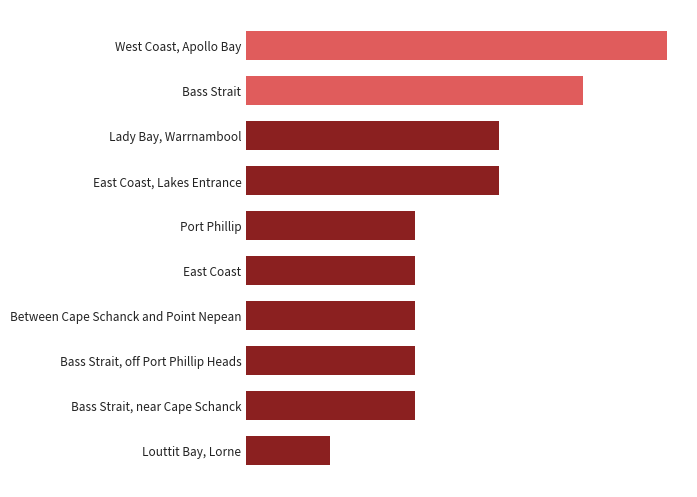

Which label corresponds to the smallest value in the chart?

Louttit Bay, Lorne